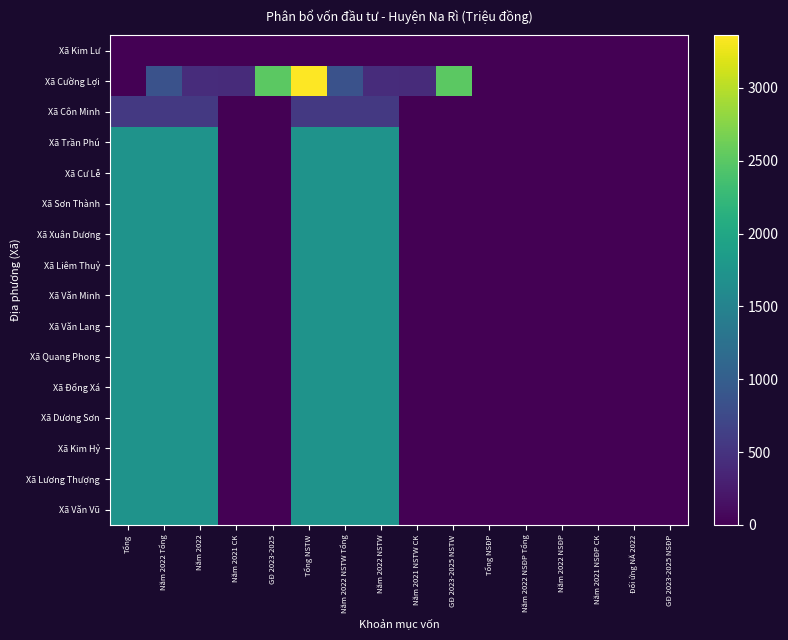

At which category does the chart reach its minimum across all series?

Tổng